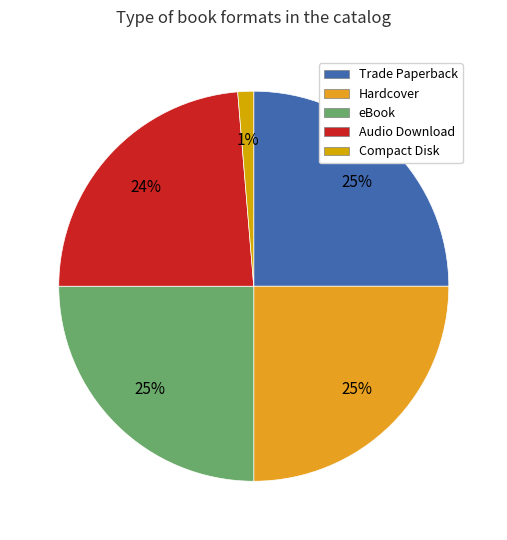

Which category has the smallest portion of the pie?

Compact Disk